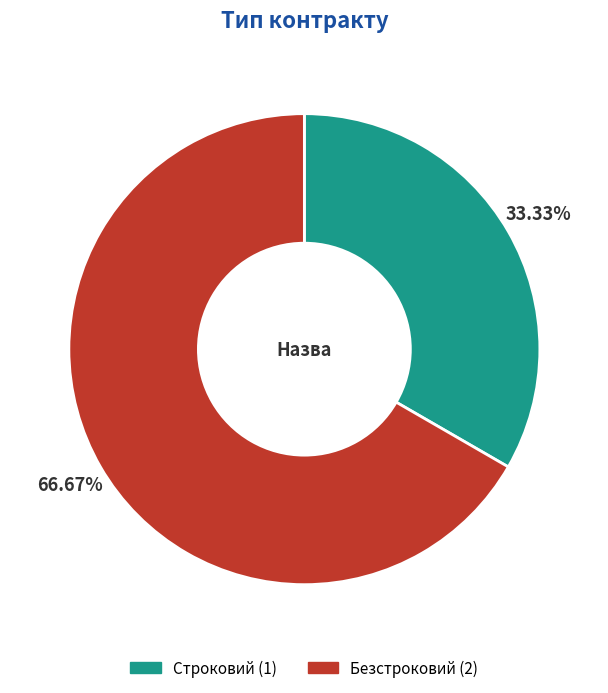

What is the majority slice?

Безстроковий